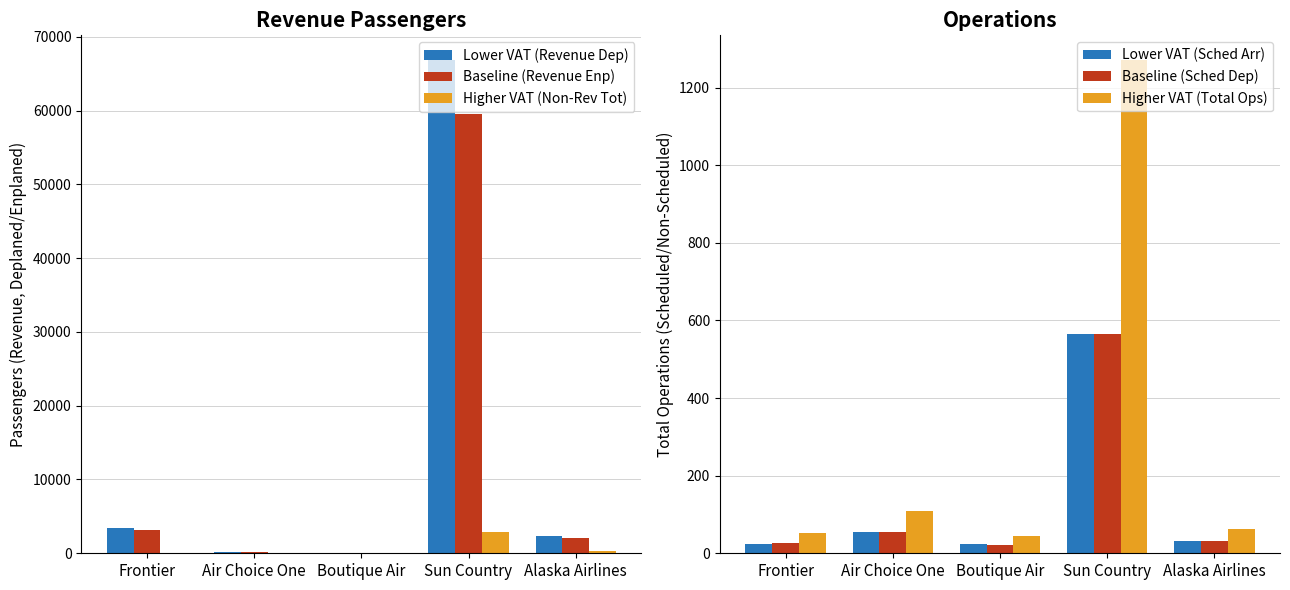

What is the spread (max minus min) of values at Boutique Air?

87